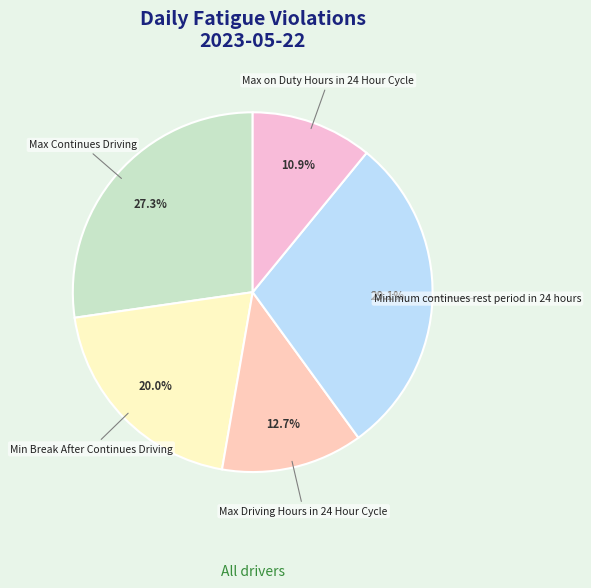

Approximately how many times larger is the value at Max Continues Driving compared to Max Driving Hours in 24 Hour Cycle?

2.1